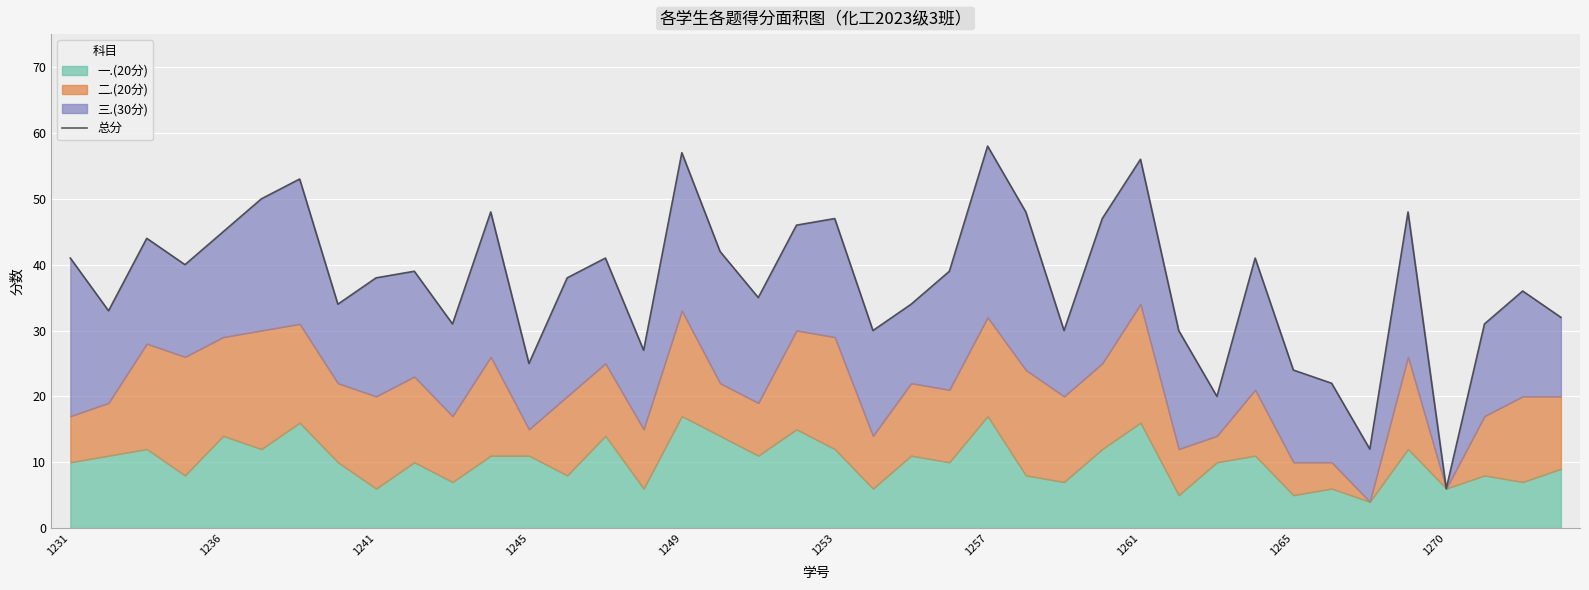

What is the value of the 7th point from the left?

53